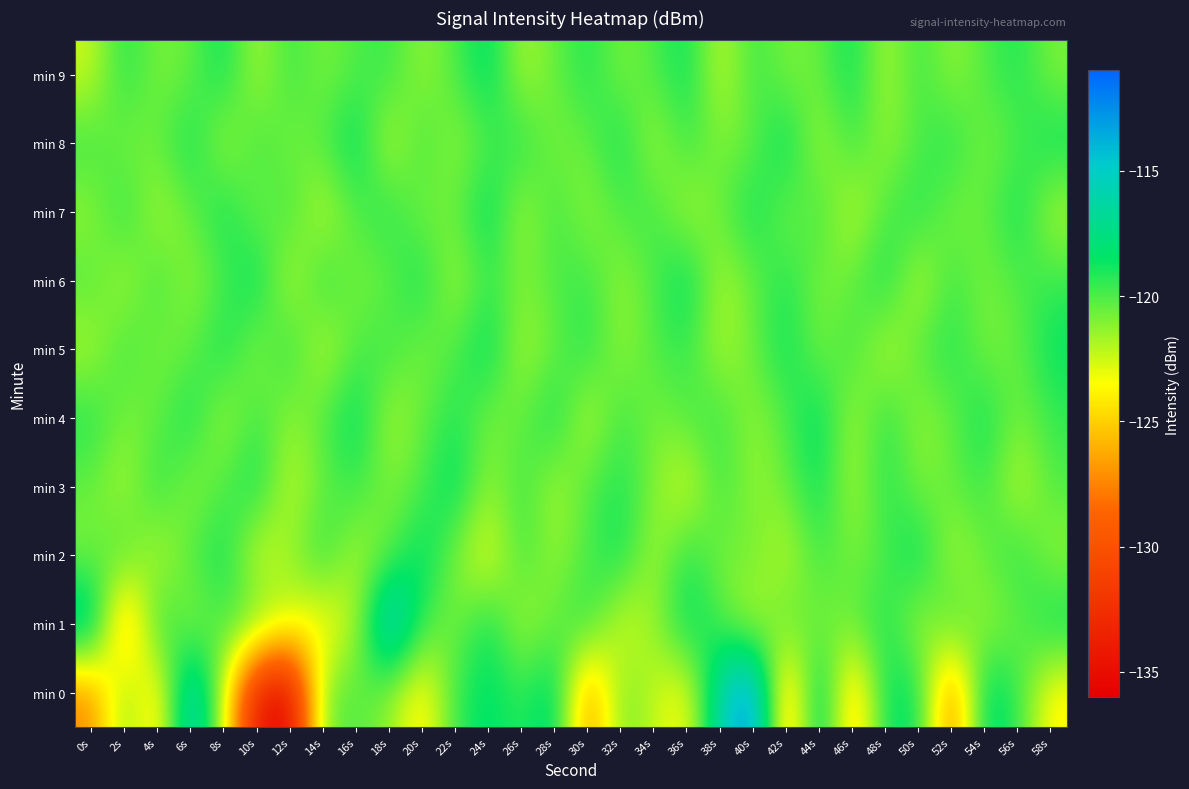

What is the minimum value shown in the chart?

-135.8